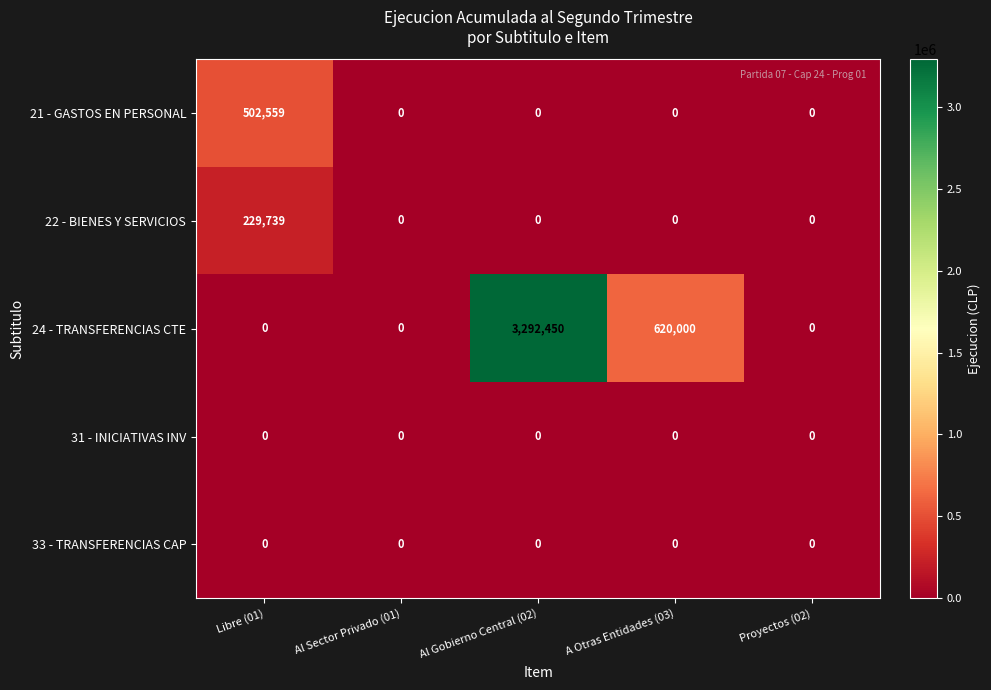

What is the spread (max minus min) of values at A Otras Entidades (03)?

620000